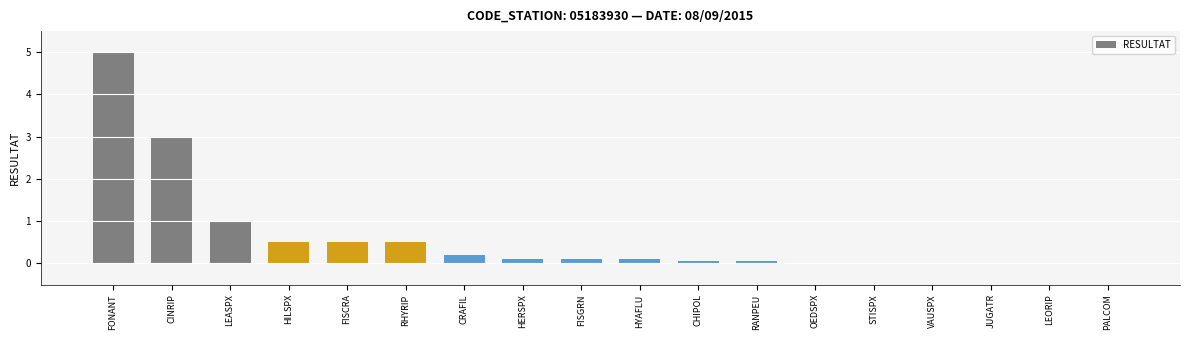

Between FISCRA and CINRIP, which is larger?

CINRIP